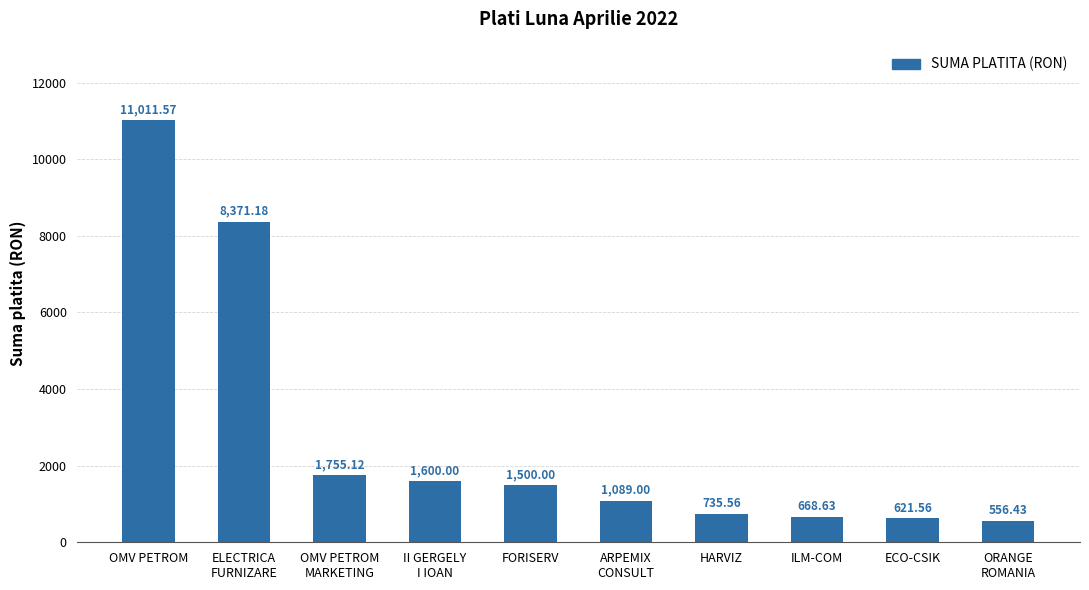

What is the average value?

2790.9